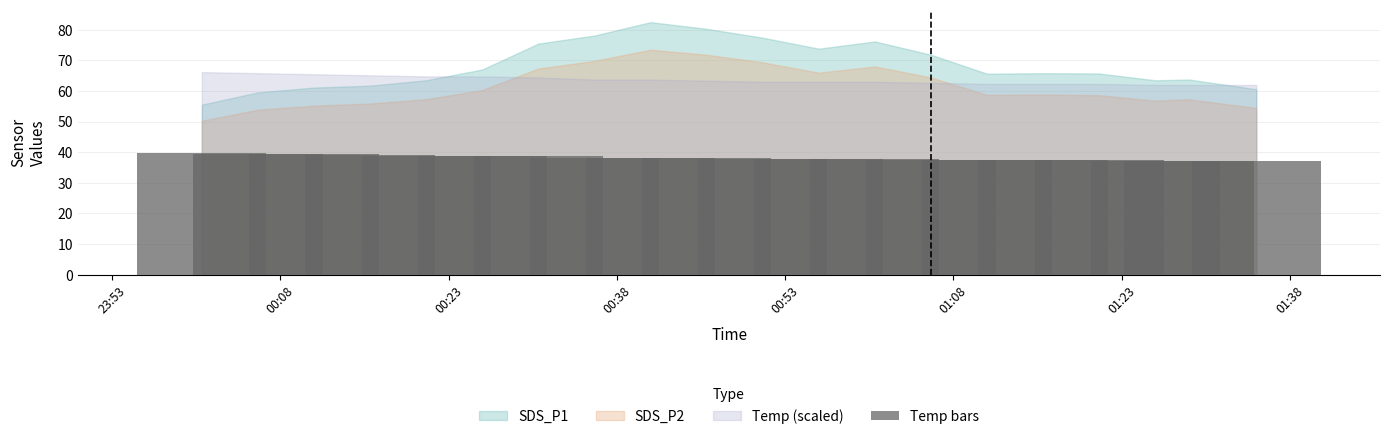

What is the average value?

38.1